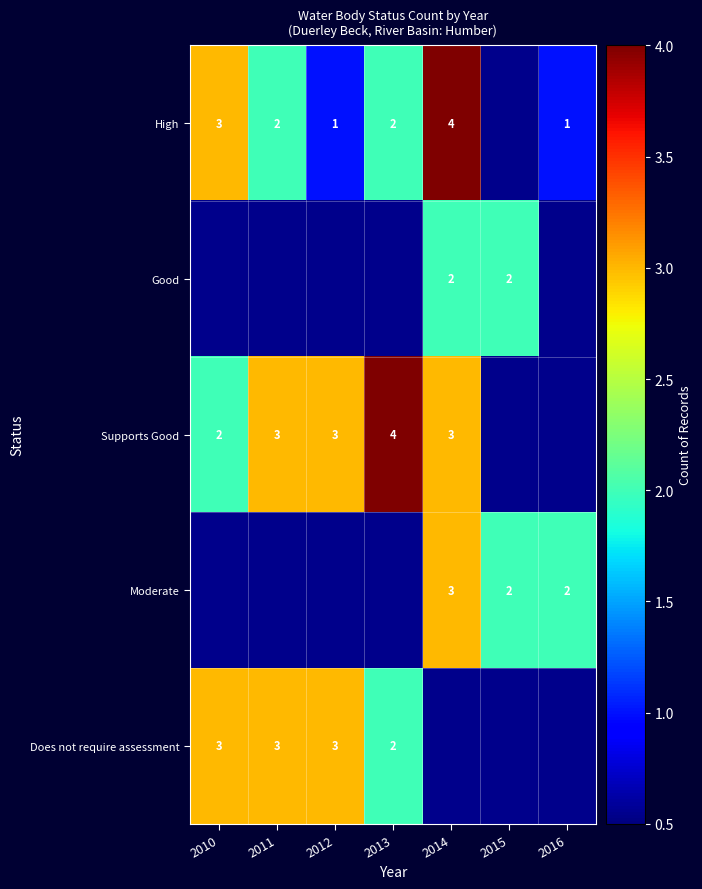

What is the difference between the High values at 2014 and 2012?

3